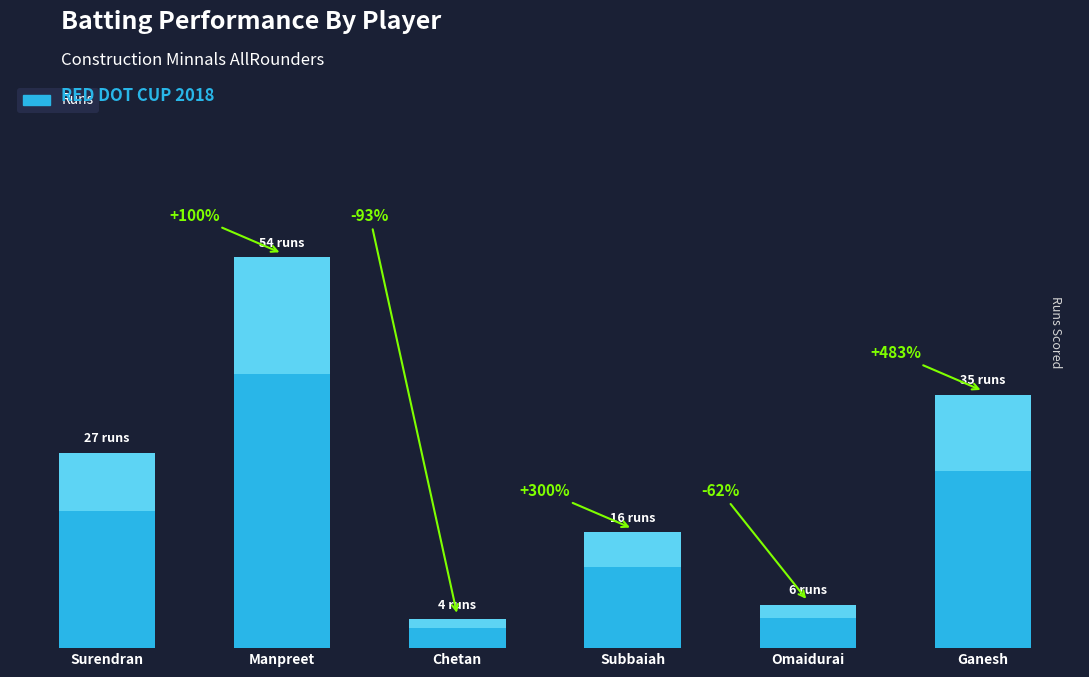

The value at Manpreet is 54. True or false?

True